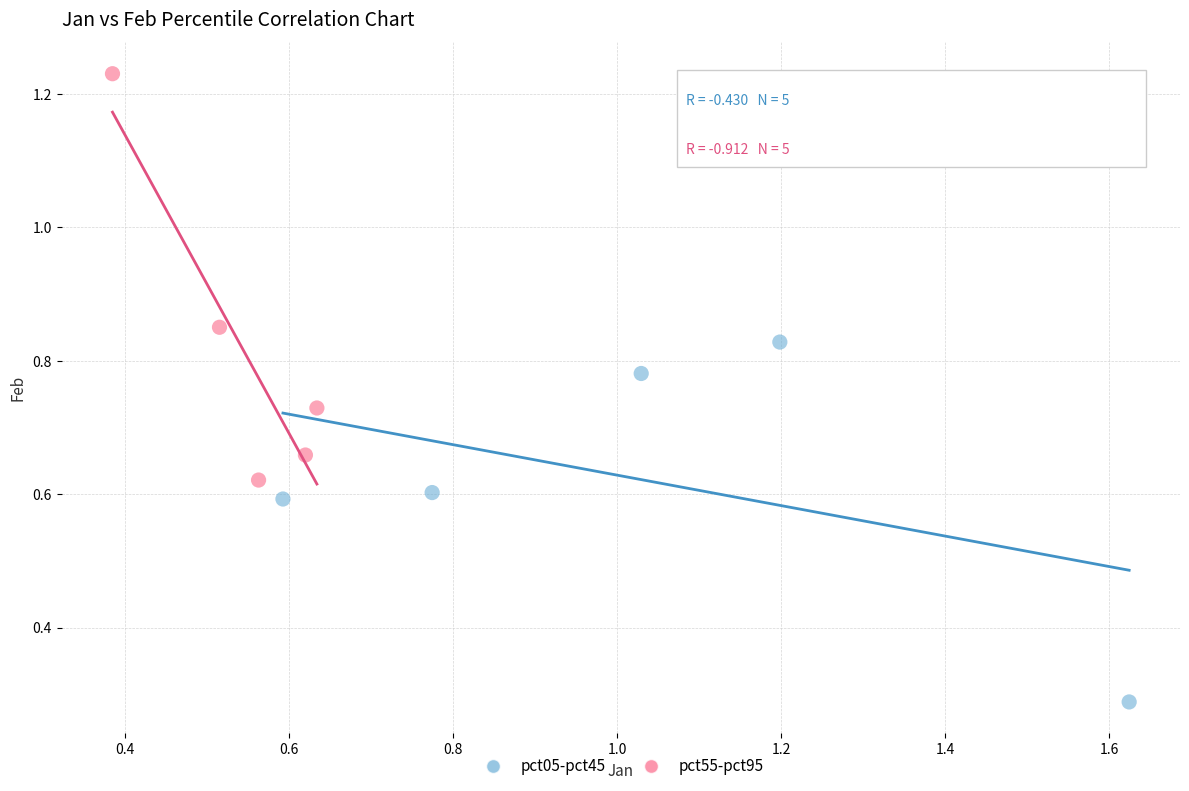

Which series reaches the maximum Y coordinate?

pct55-pct95